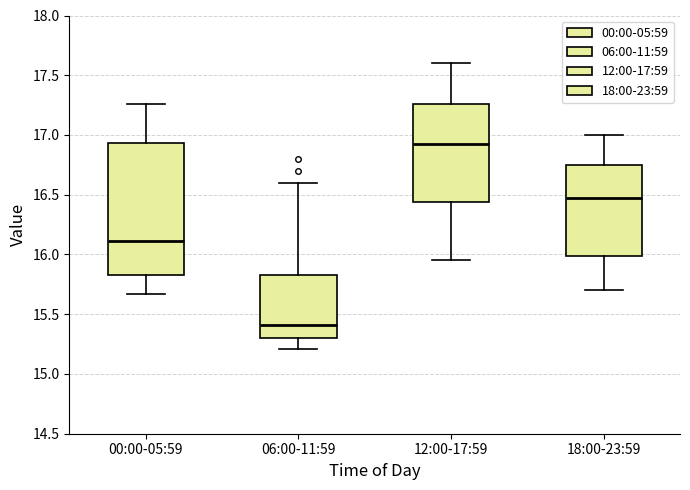

Which box's median line is the lowest?

06:00-11:59